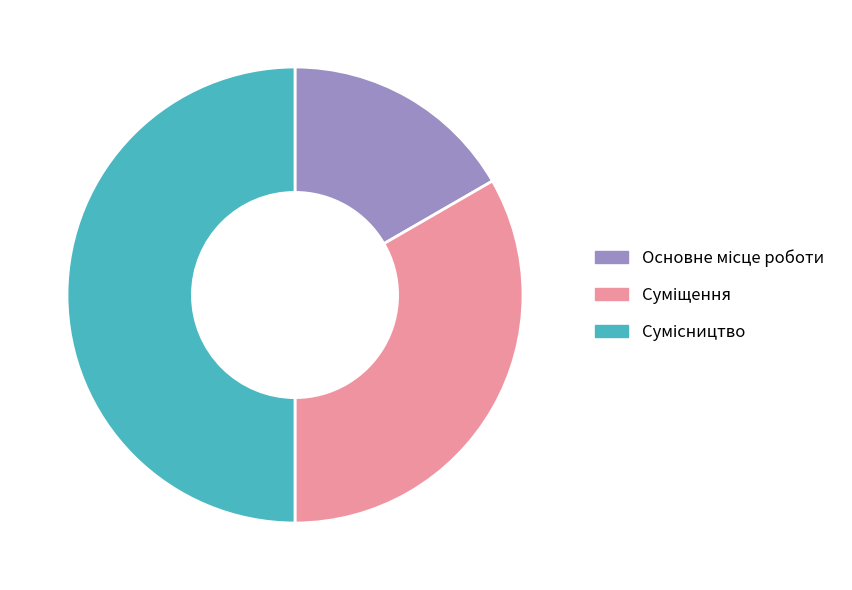

How many slices are in this pie chart?

3